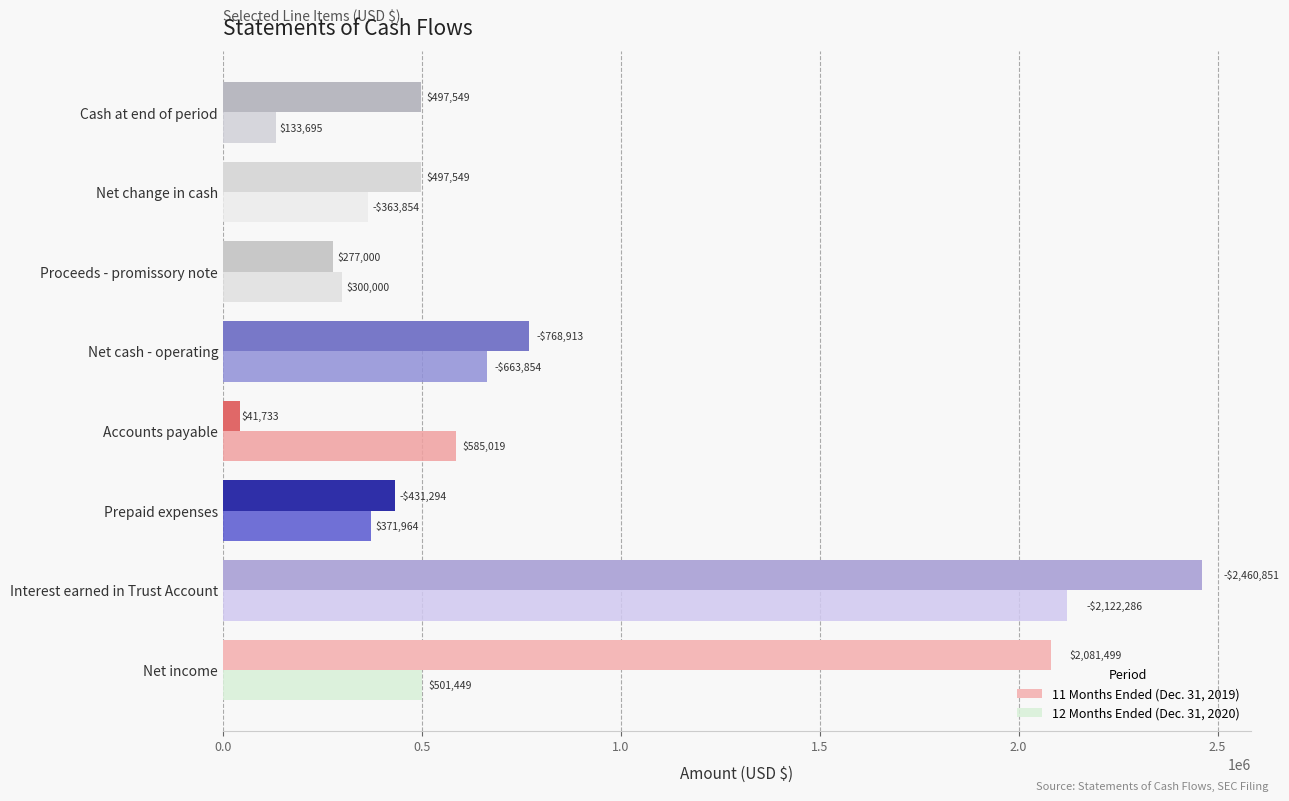

Where is 11 Months Ended (Dec. 31, 2019) nearest to the value 1251292?

Net cash - operating